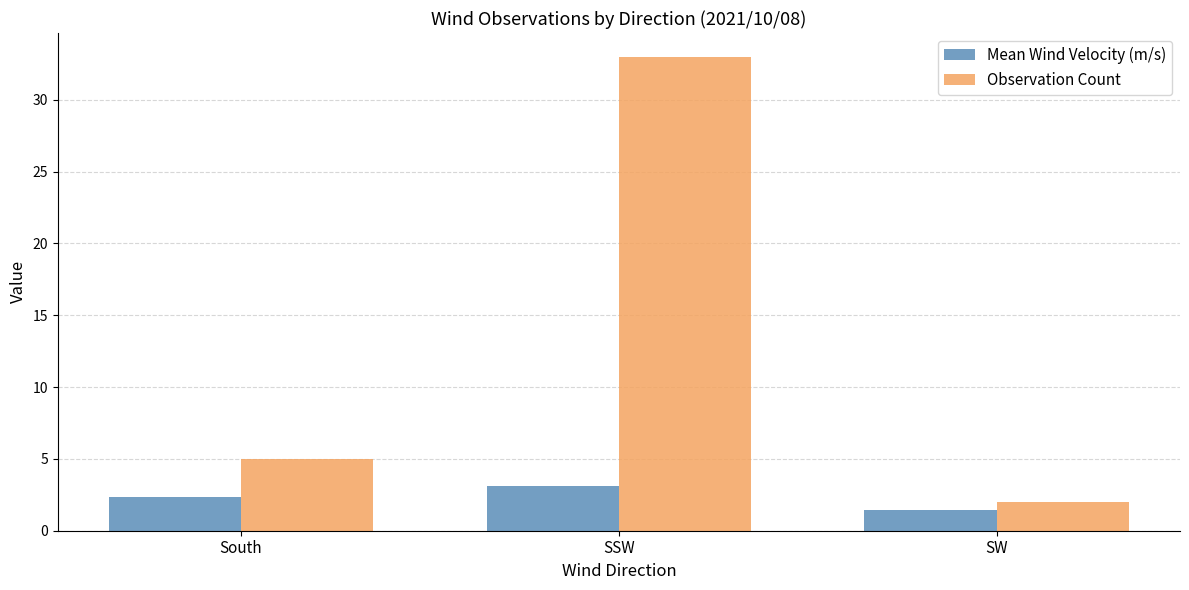

Between SSW and SW, which series saw the biggest shift?

Observation Count